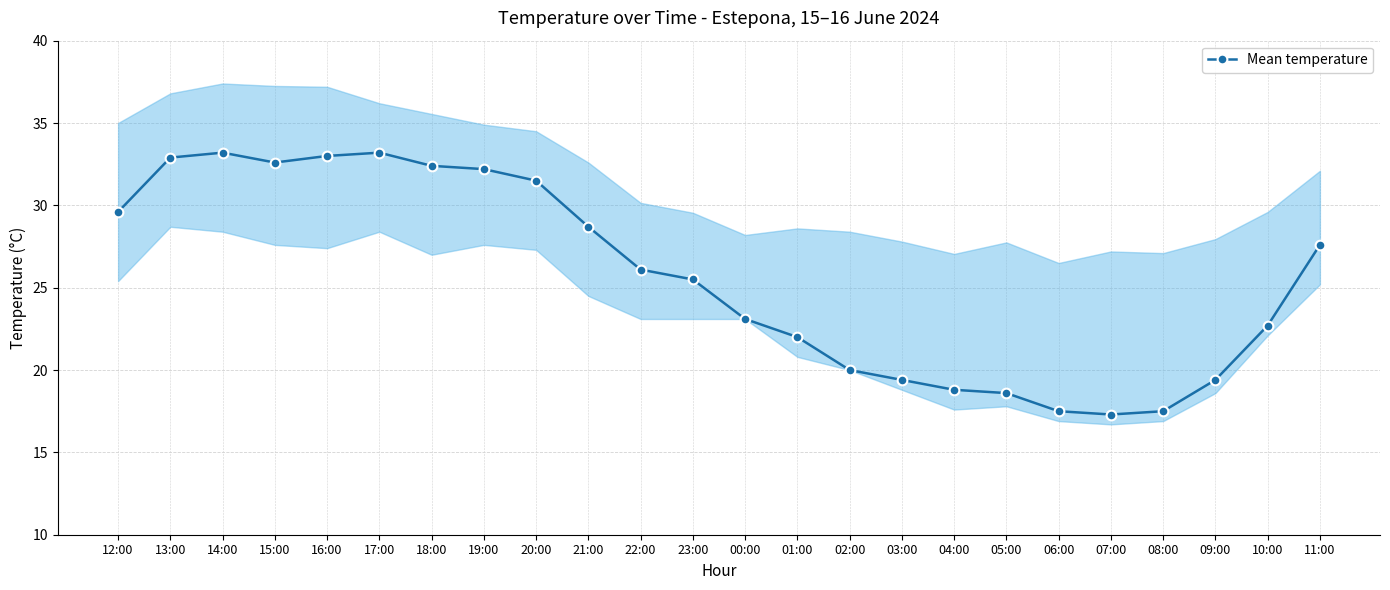

What is the greatest value displayed?

33.2